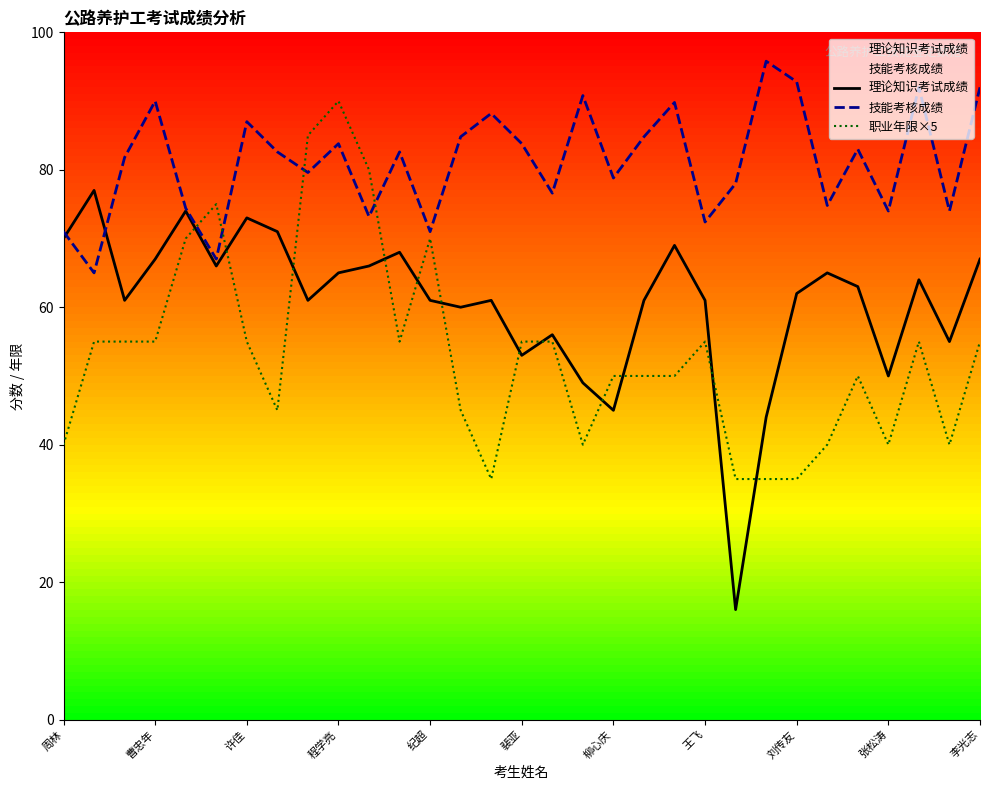

How many lines are shown in the chart?

3